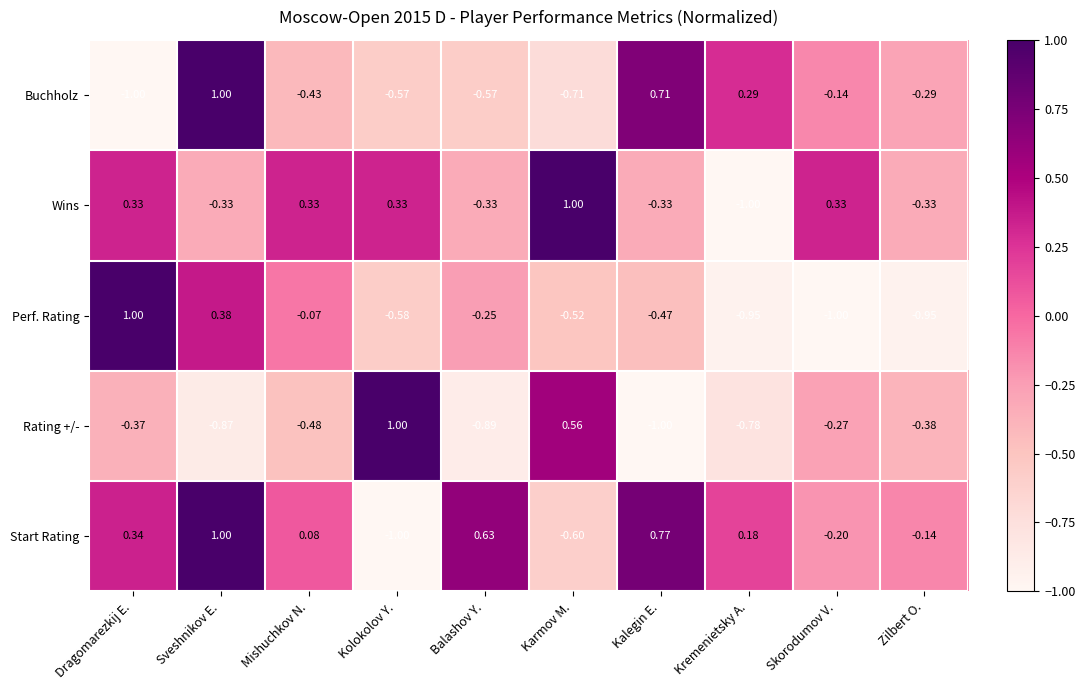

Rank the series at Kolokolov Y. from highest to lowest value.

Rating +/-, Wins, Buchholz, Perf. Rating, Start Rating